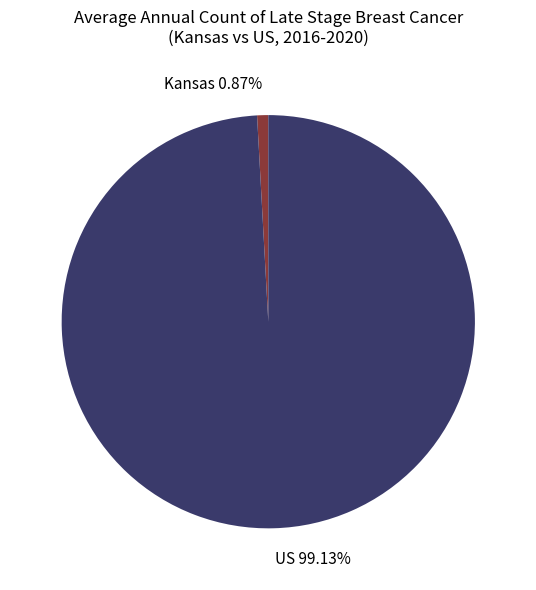

Is there a majority slice in this chart?

Yes